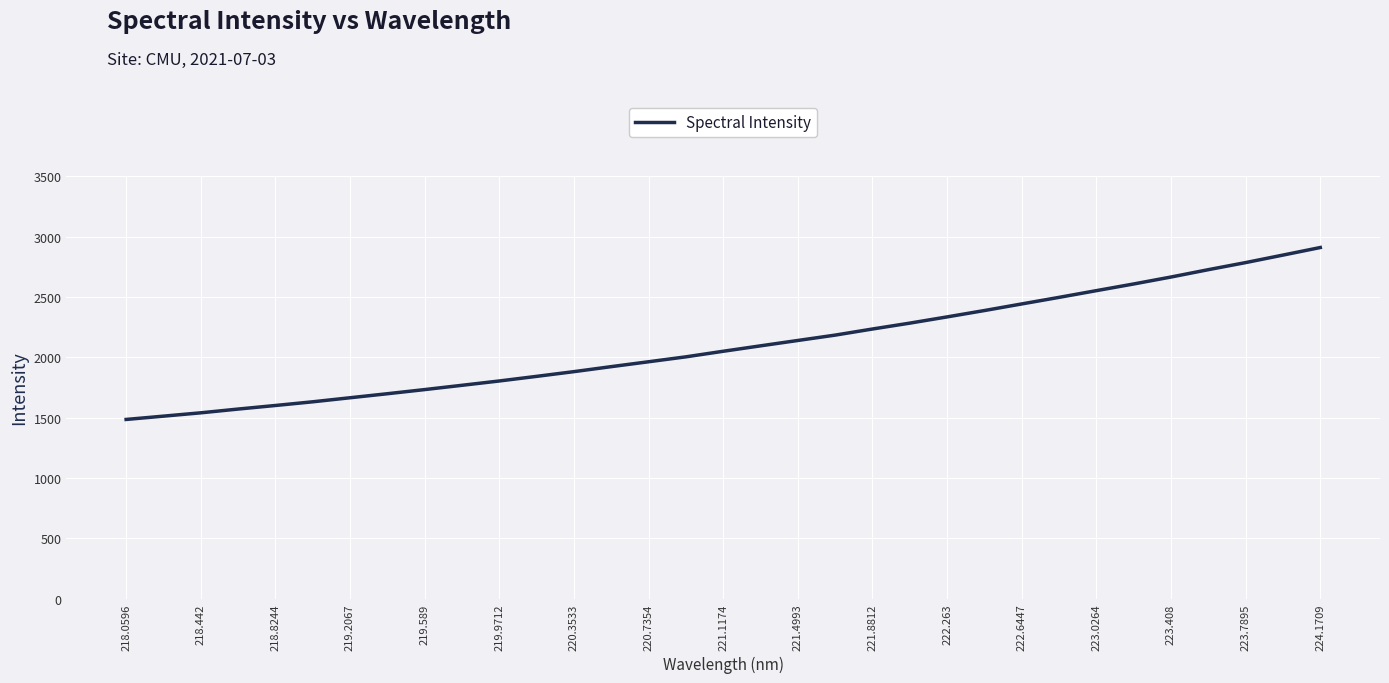

What is the difference between the maximum and minimum values?

1425.2